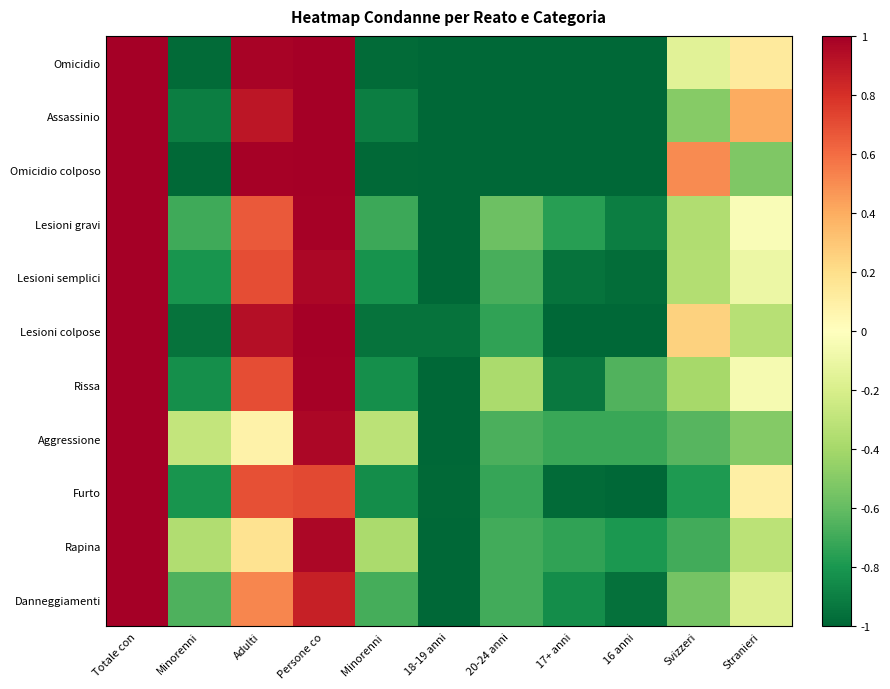

At 20-24 anni, list the series in order from largest to smallest.

Rissa, Lesioni gravi, Aggressione, Lesioni semplici, Danneggiamenti, Rapina, Furto, Lesioni colpose, Omicidio, Assassinio, Omicidio colposo